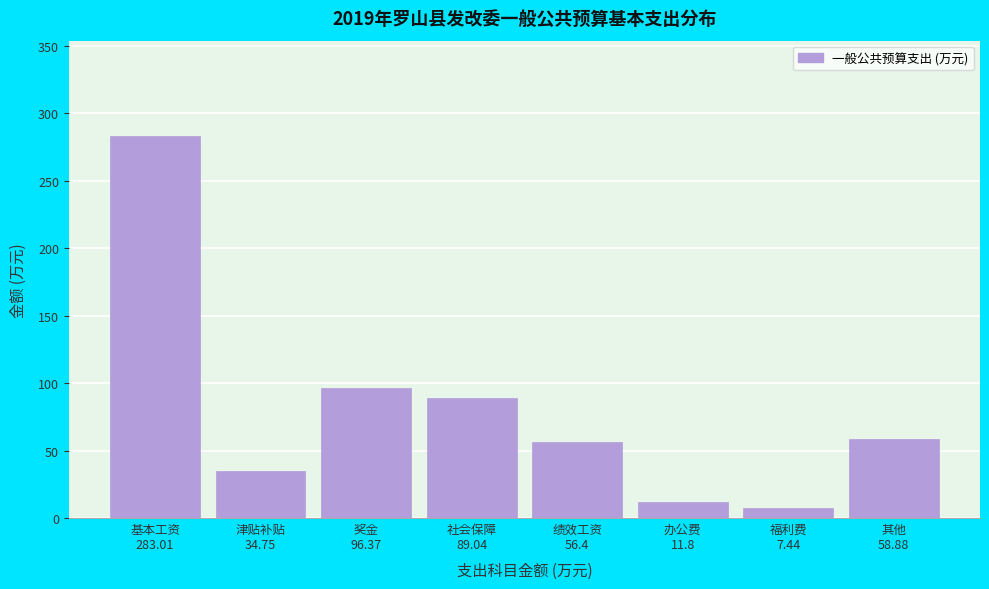

Reading left to right, what are all the values shown in this chart?

283.0	34.8	96.4	89.0	56.4	11.8	7.4	58.9